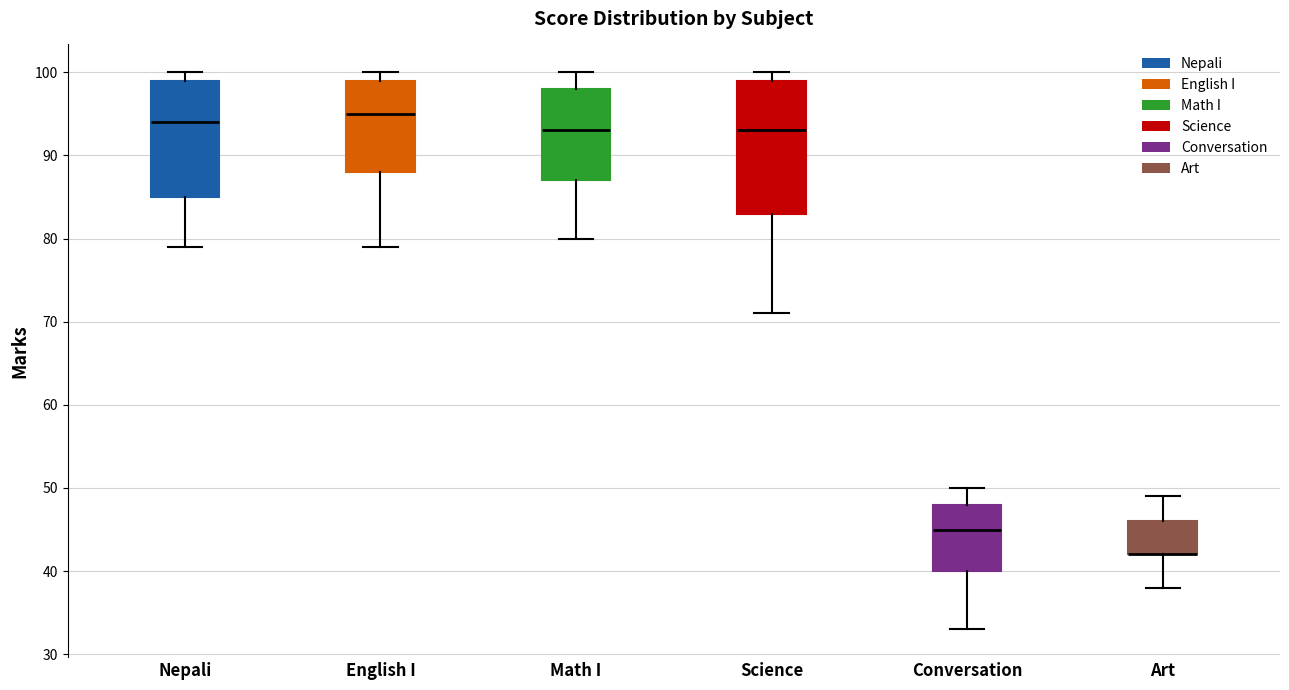

Reading left to right, transcribe this box plot: for each box, give where its median line is, the range the box spans, and where its two whiskers end, as read against the y-axis. The values are not printed on the chart, so give them approximately, as read against the axis.

Nepali: median 94, box 85 to 99, whiskers 79 to 100
English I: median 95, box 88 to 99, whiskers 79 to 100
Math I: median 93, box 87 to 98, whiskers 80 to 100
Science: median 93, box 83 to 99, whiskers 71 to 100
Conversation: median 45, box 40 to 48, whiskers 33 to 50
Art: median 42 (drawn on the box's lower edge), box 42 to 46, whiskers 38 to 49